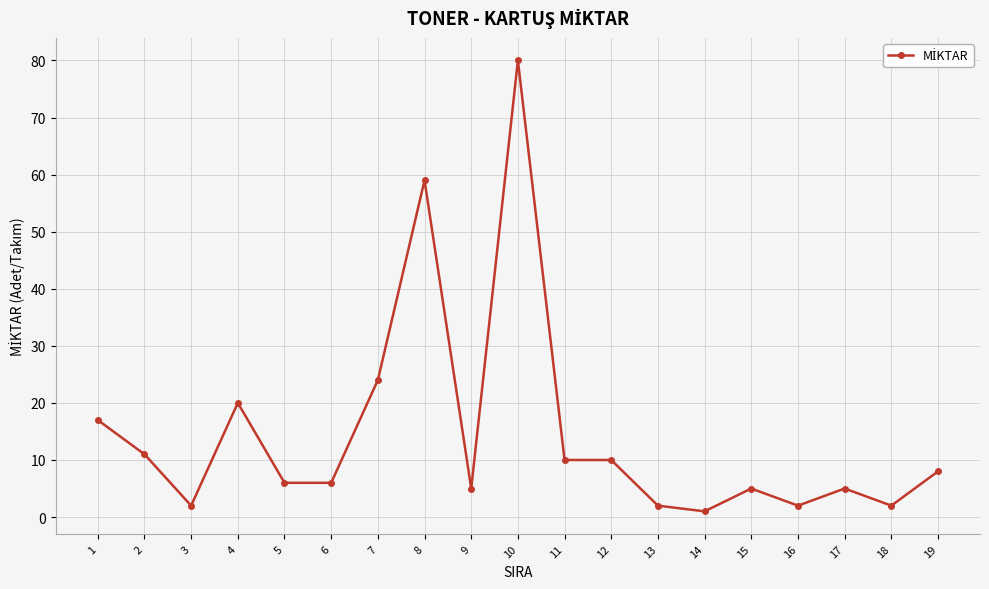

Does the chart have visible grid lines?

Yes